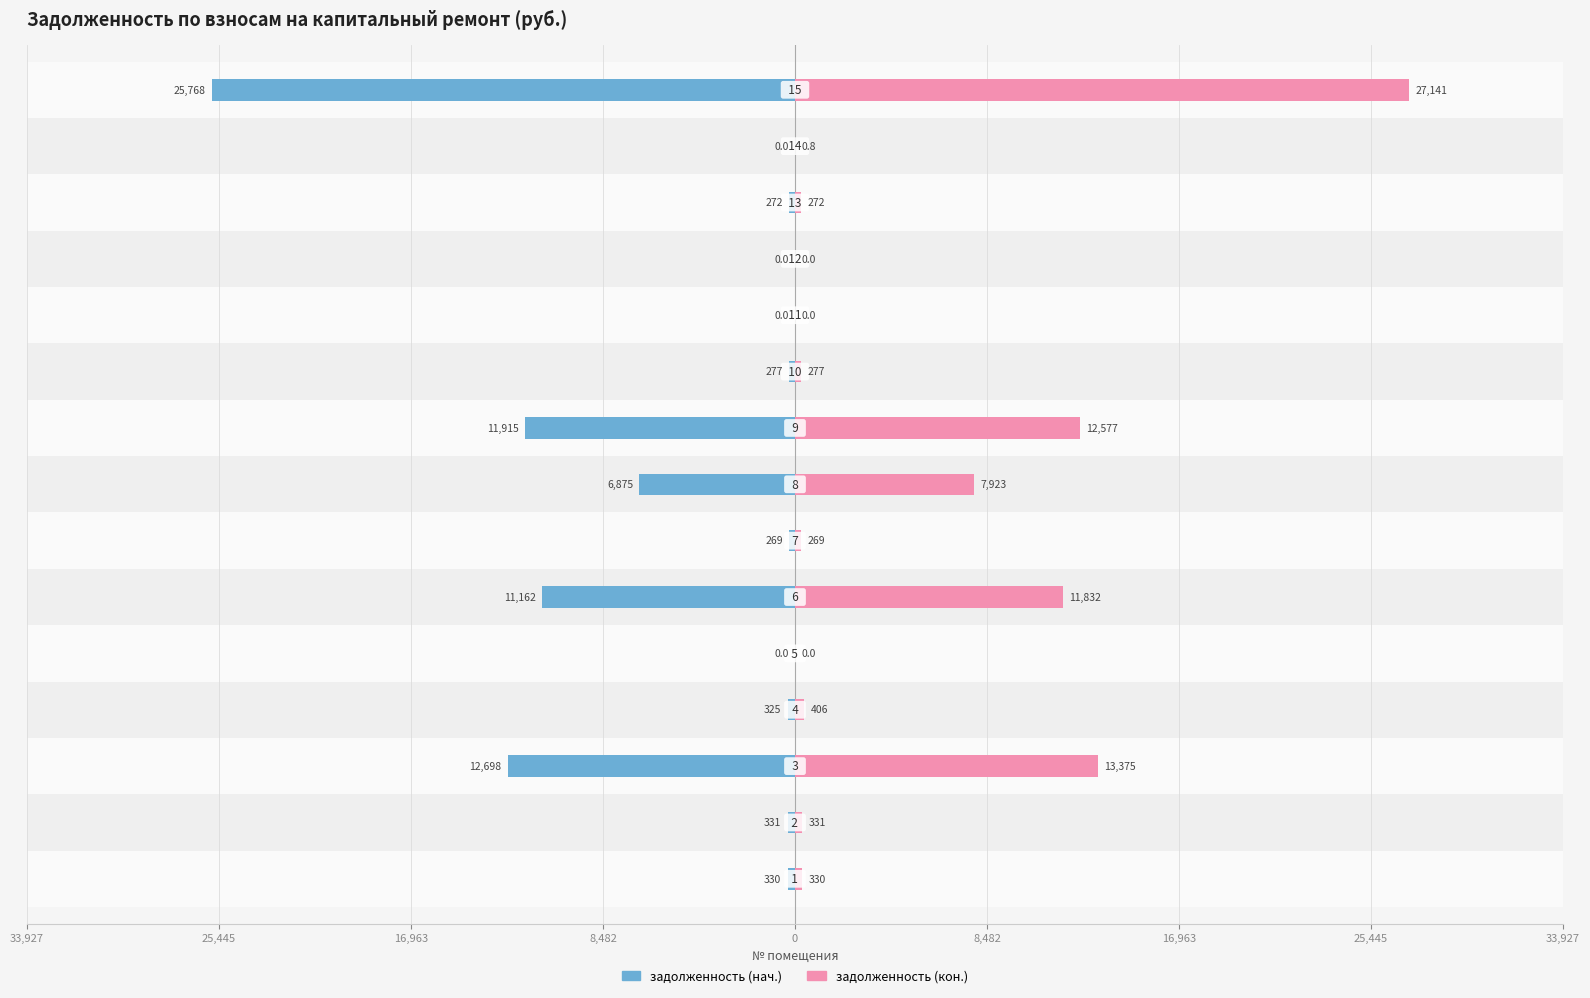

List the series in order of their peak value, lowest first.

задолженность (нач.), задолженность (кон.)